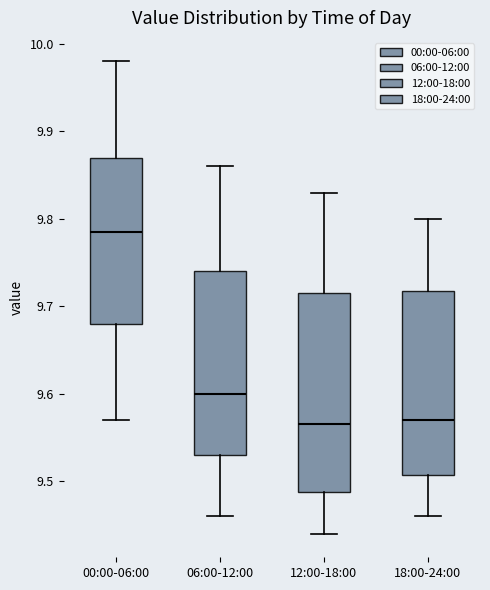

Where does the median line of the box for 18:00-24:00 sit on the y-axis? The values are not printed on the chart, so give them approximately, as read against the axis.

9.57